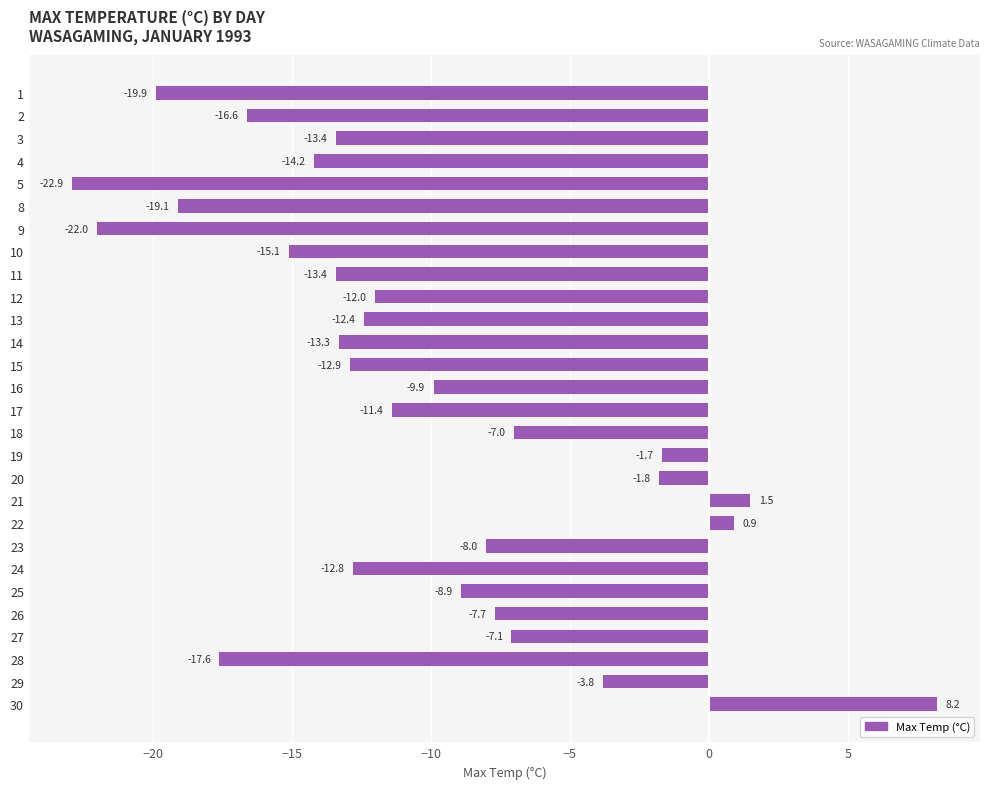

What is the average value?

-10.5